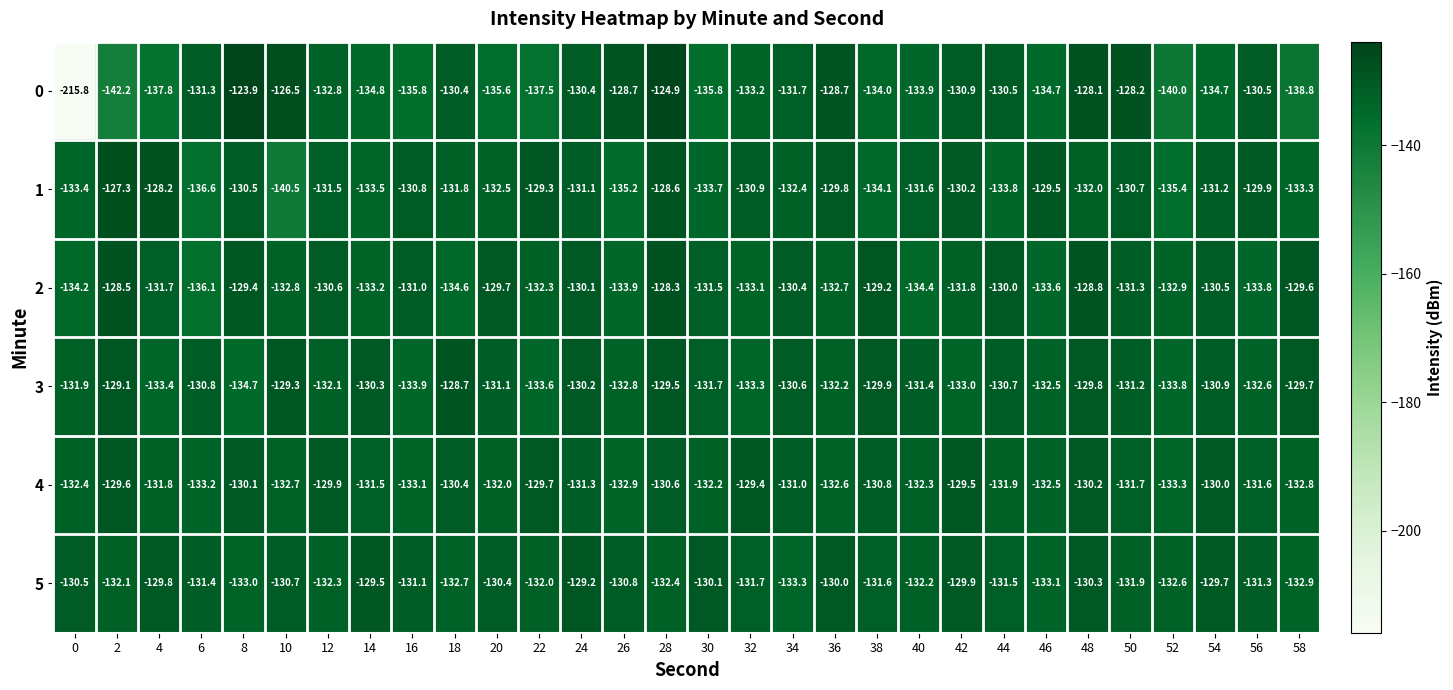

Which category has the highest value in the 0 series?

8